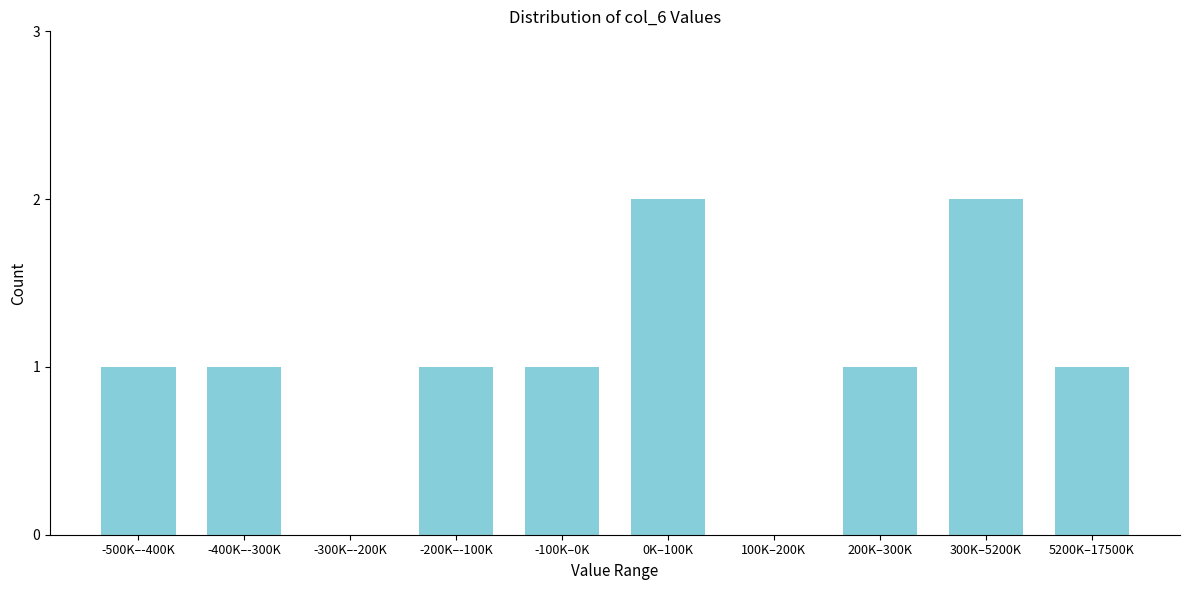

Reading left to right, what are all the values shown in this chart?

-500K–-400K=1	-400K–-300K=1	-300K–-200K=0	-200K–-100K=1	-100K–0K=1	0K–100K=2	100K–200K=0	200K–300K=1	300K–5200K=2	5200K–17500K=1